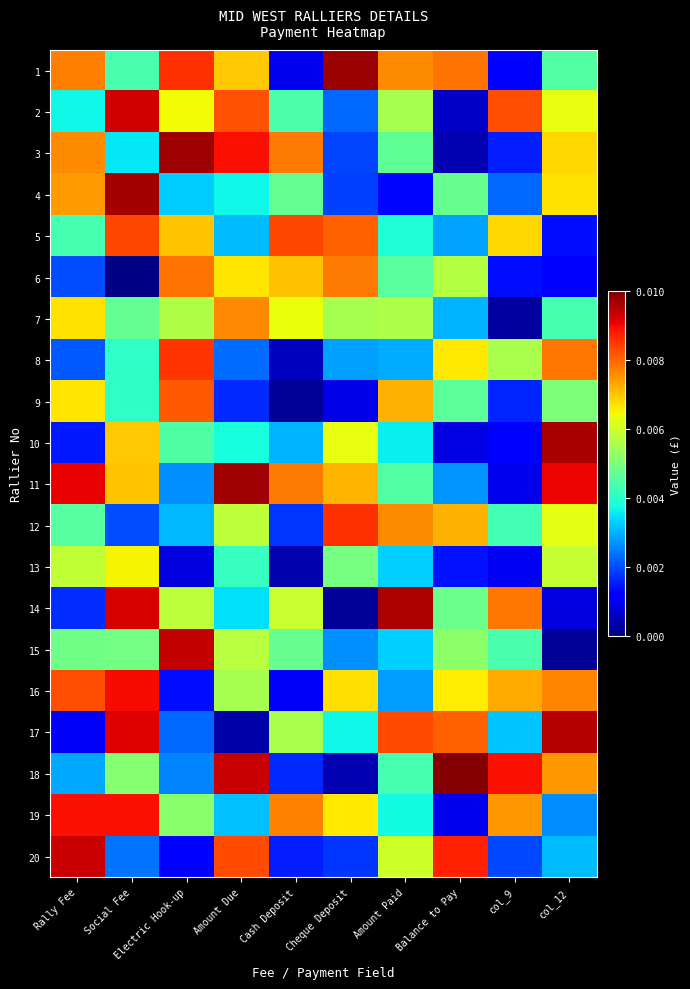

Which series has the widest spread of values?

row_17